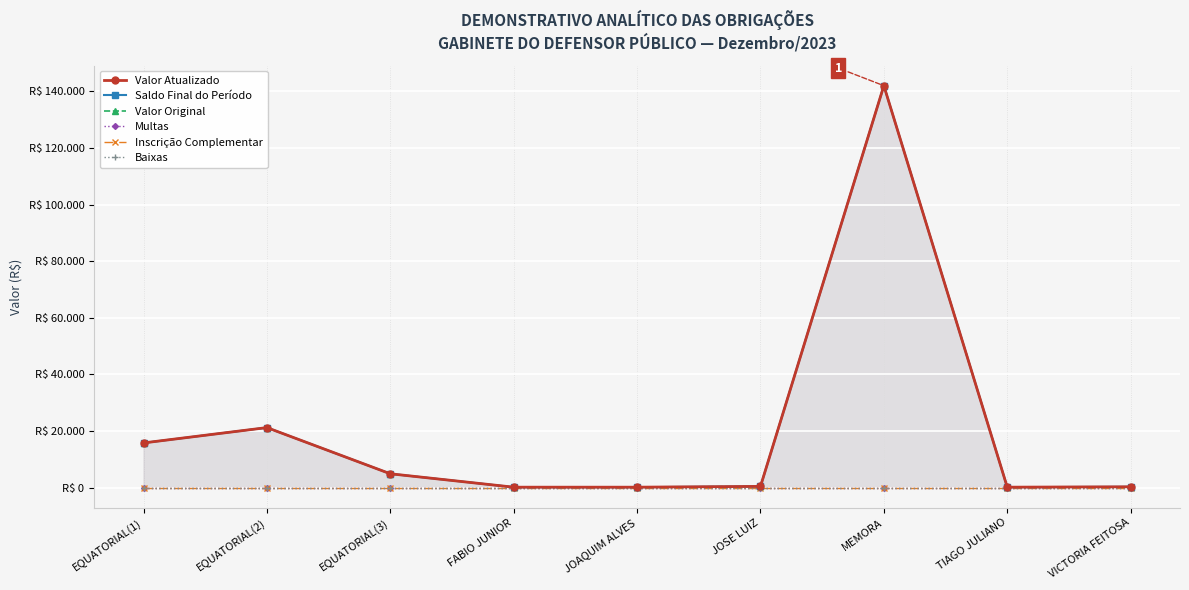

Which category has the highest value across all series?

MEMORA